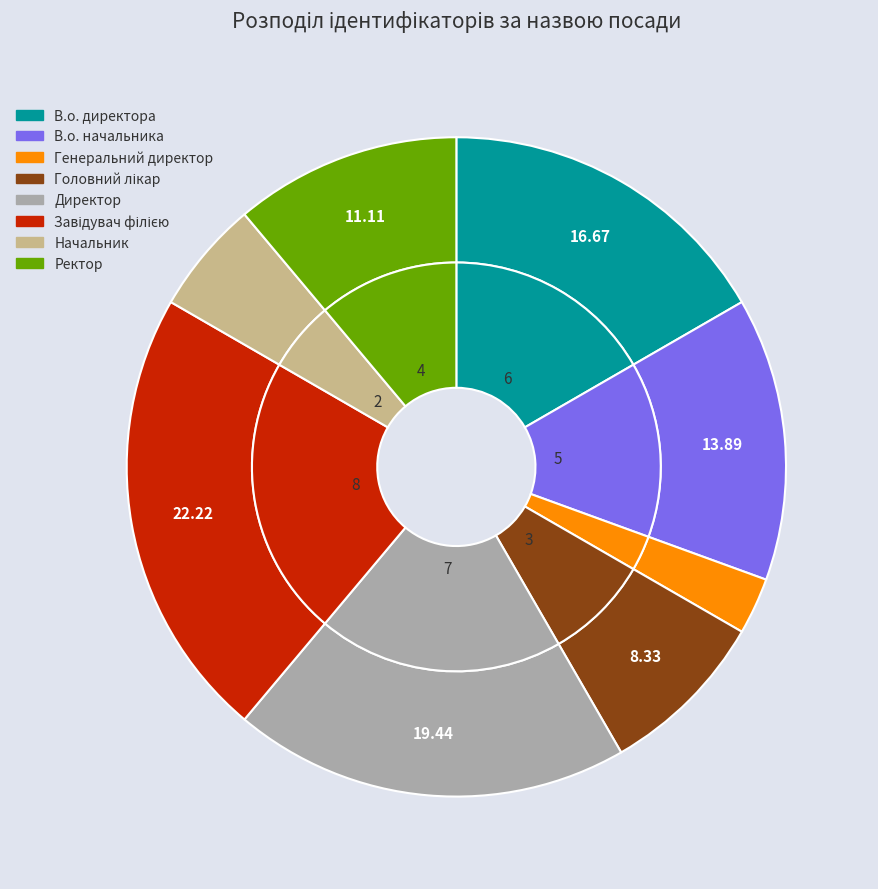

Count the number of slices in the pie.

8